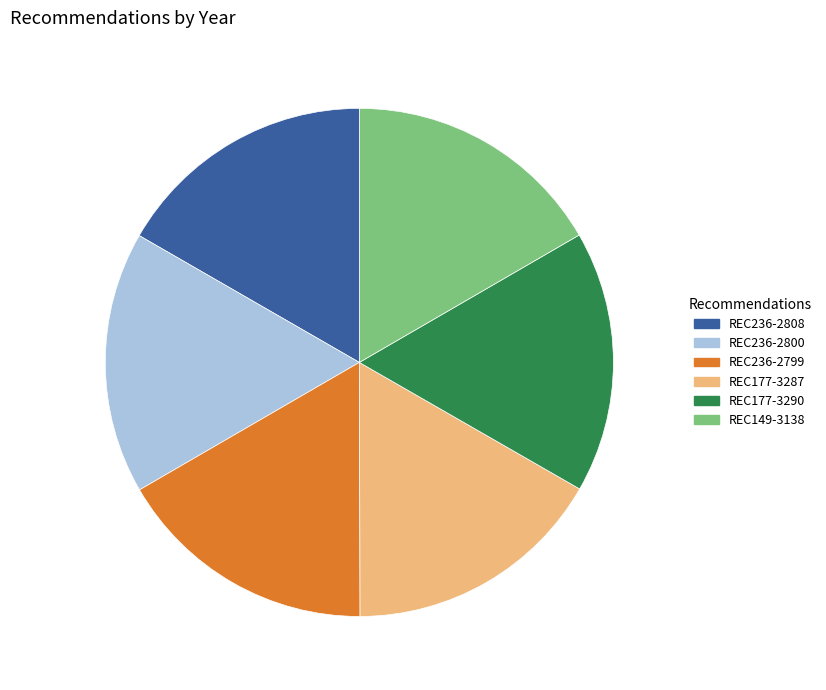

Do REC149-3138 and REC177-3287 together represent more than half of the pie?

No